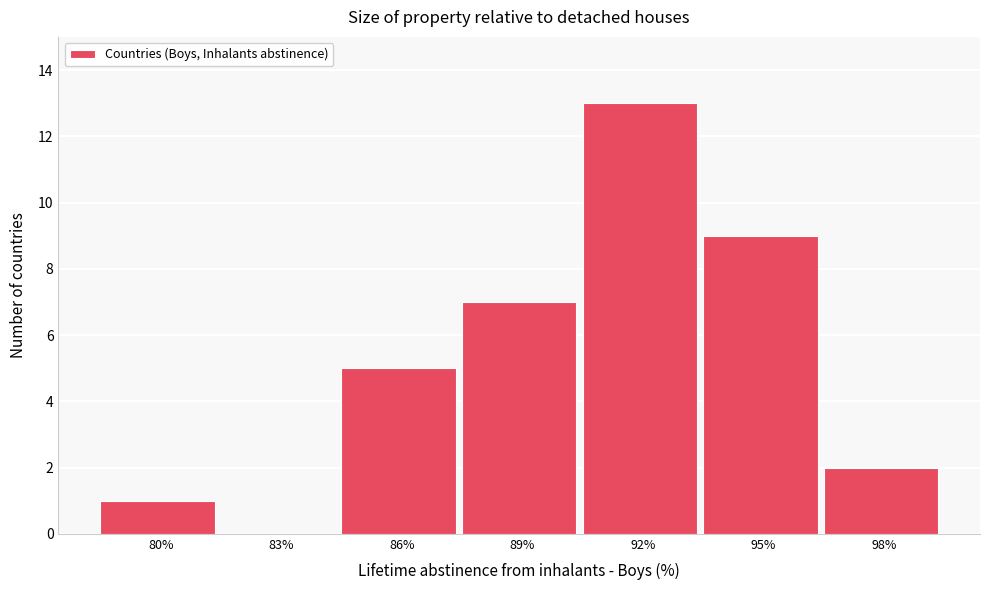

Reading left to right, extract all data points from this chart.

80%=1	83%=0	86%=5	89%=7	92%=13	95%=9	98%=2